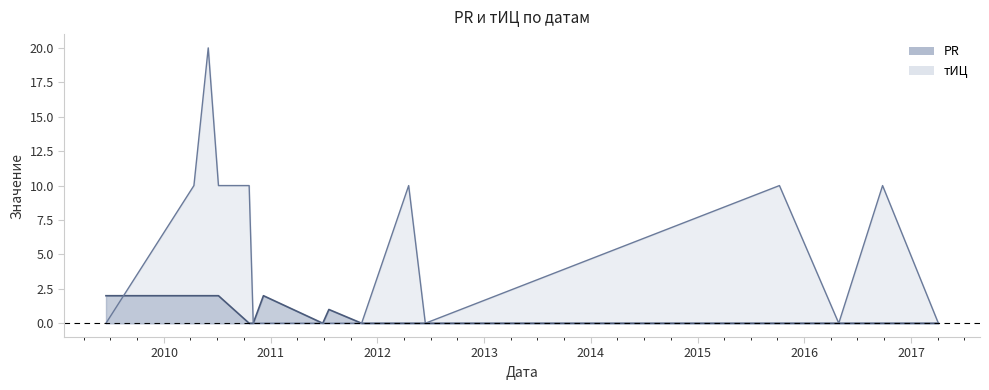

What is the label of the 4th point from the right?

2015-10-08